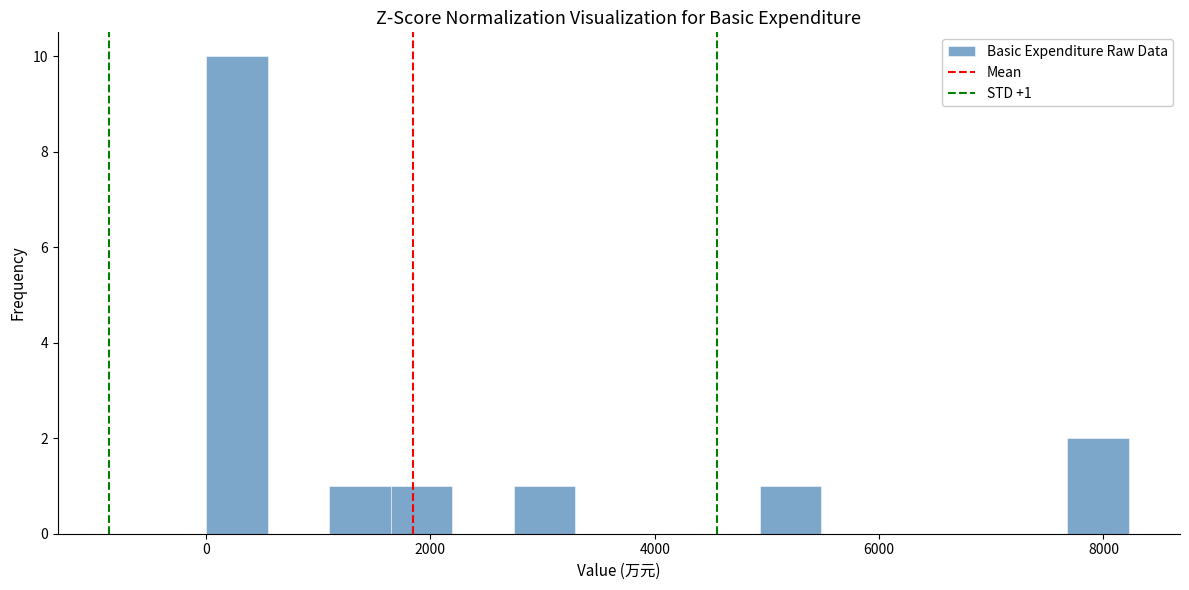

Read against the x-axis, roughly where is the centre of the tallest bar?

200